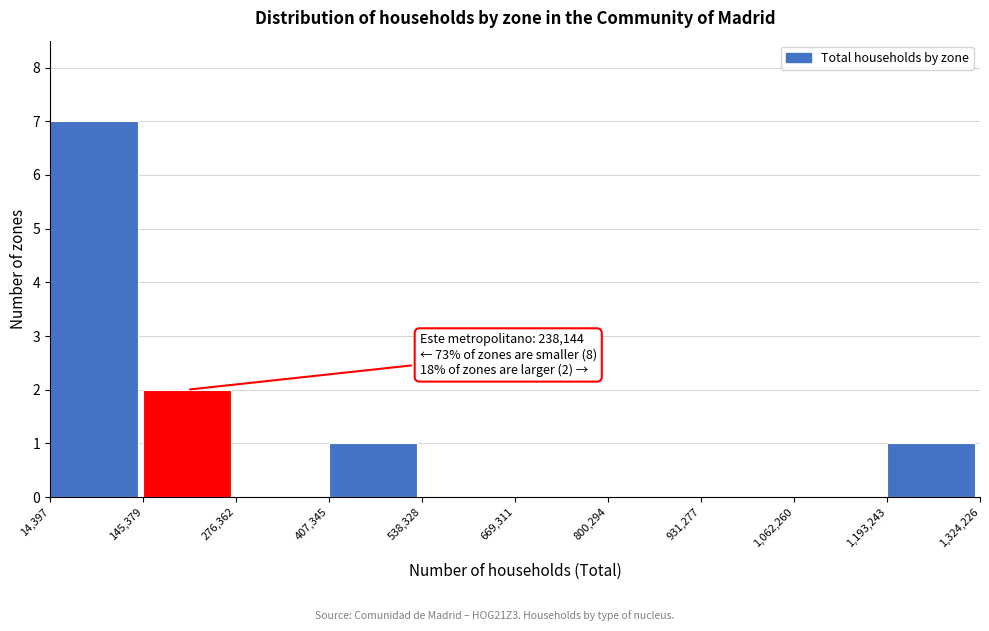

Which range on the x-axis has the tallest bar?

14,397 to 145,379